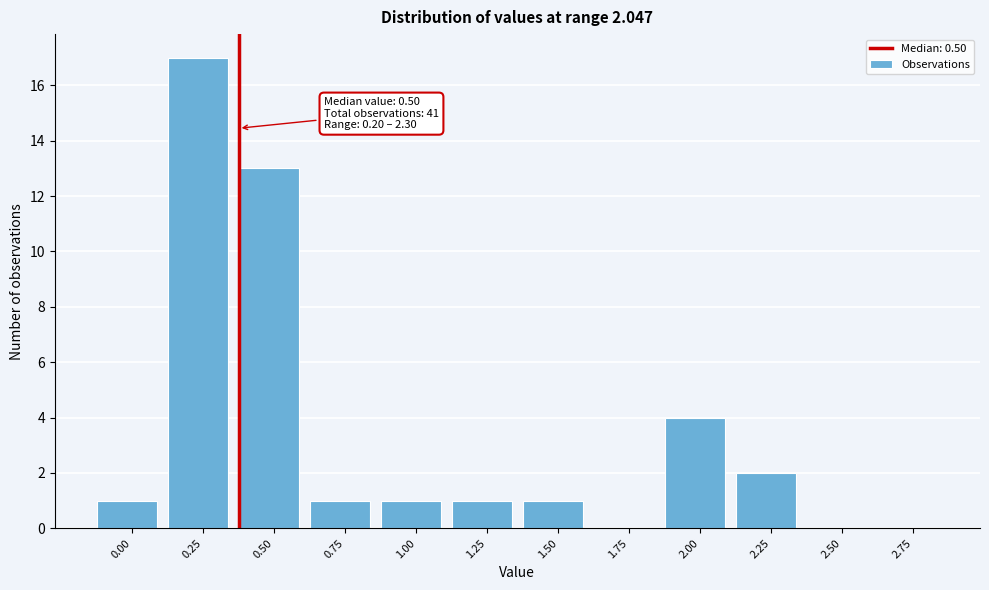

Reading left to right, transcribe all the data shown in this chart.

0.00=1	0.25=17	0.50=13	0.75=1	1.00=1	1.25=1	1.50=1	1.75=0	2.00=4	2.25=2	2.50=0	2.75=0